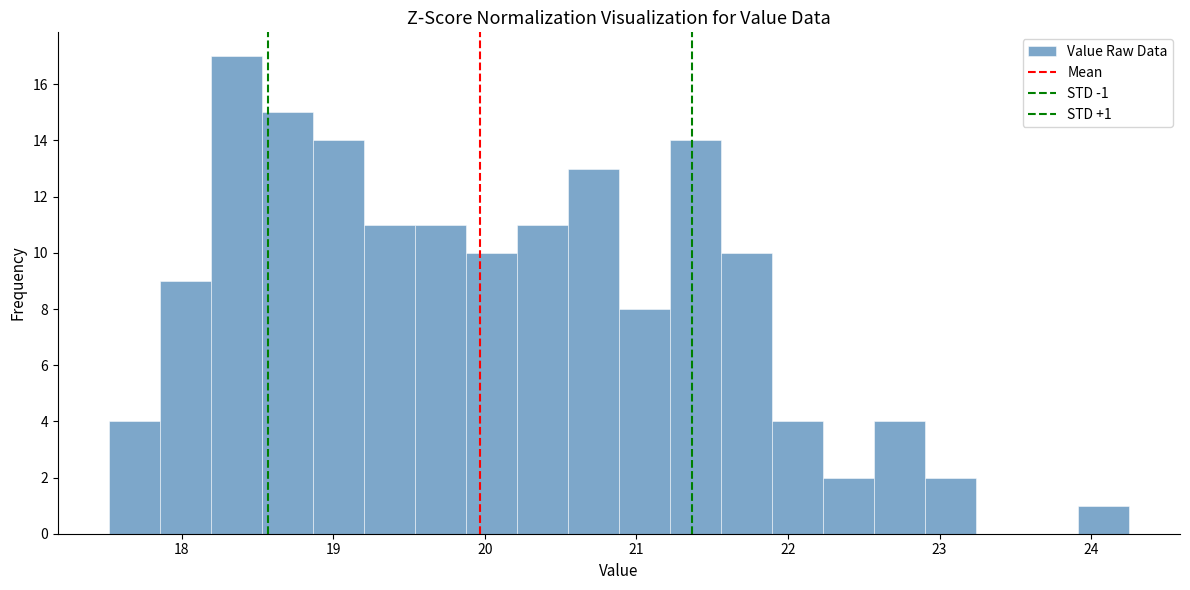

Read against the x-axis, roughly where is the centre of the tallest bar?

18.4